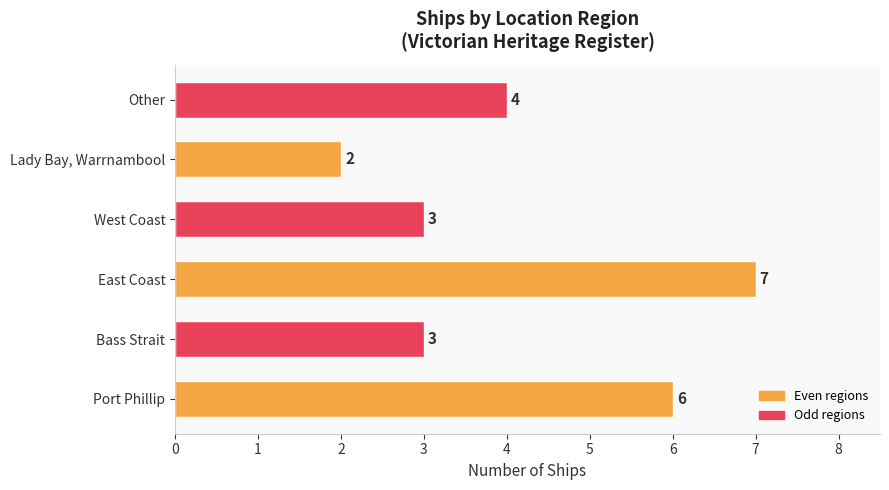

How many distinct data groups are displayed?

1